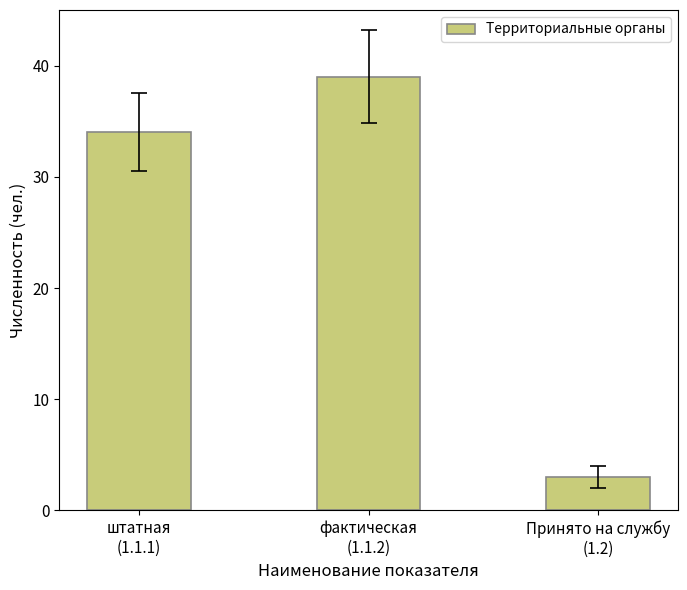

What position from the left is штатная
(1.1.1)?

1